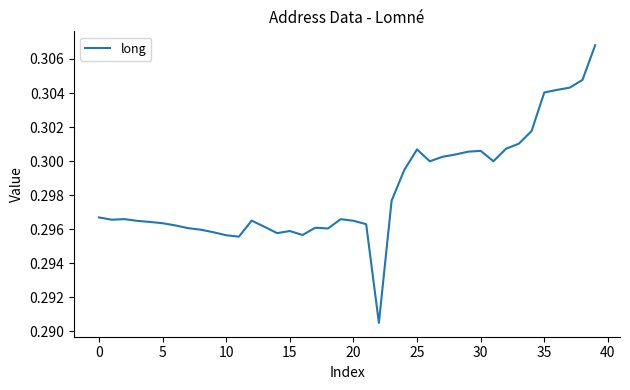

Is this an area chart (filled region under the line)?

No